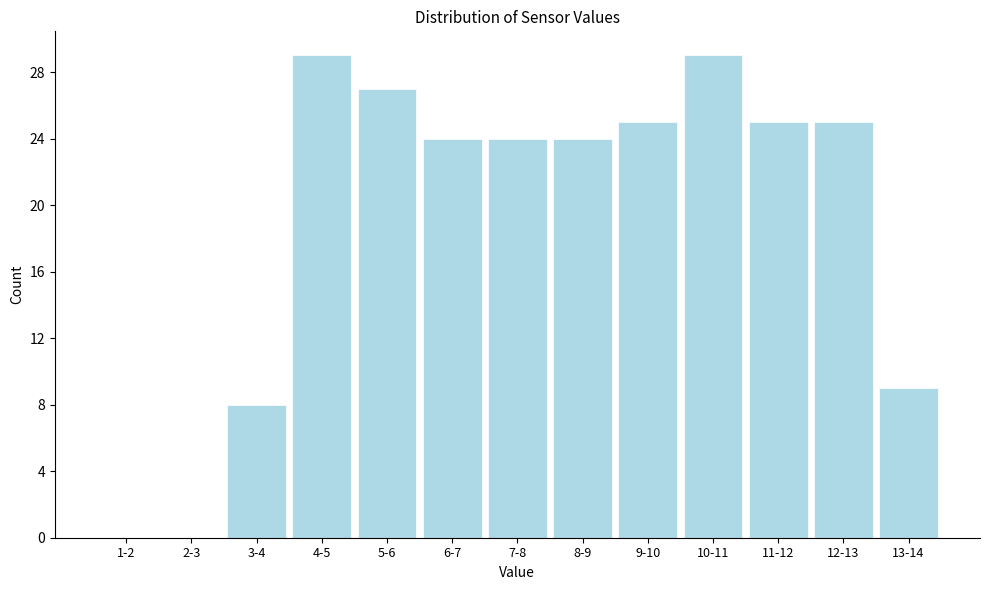

Reading right to left, transcribe all the data shown in this chart.

13-14=9	12-13=25	11-12=25	10-11=29	9-10=25	8-9=24	7-8=24	6-7=24	5-6=27	4-5=29	3-4=8	2-3=0	1-2=0